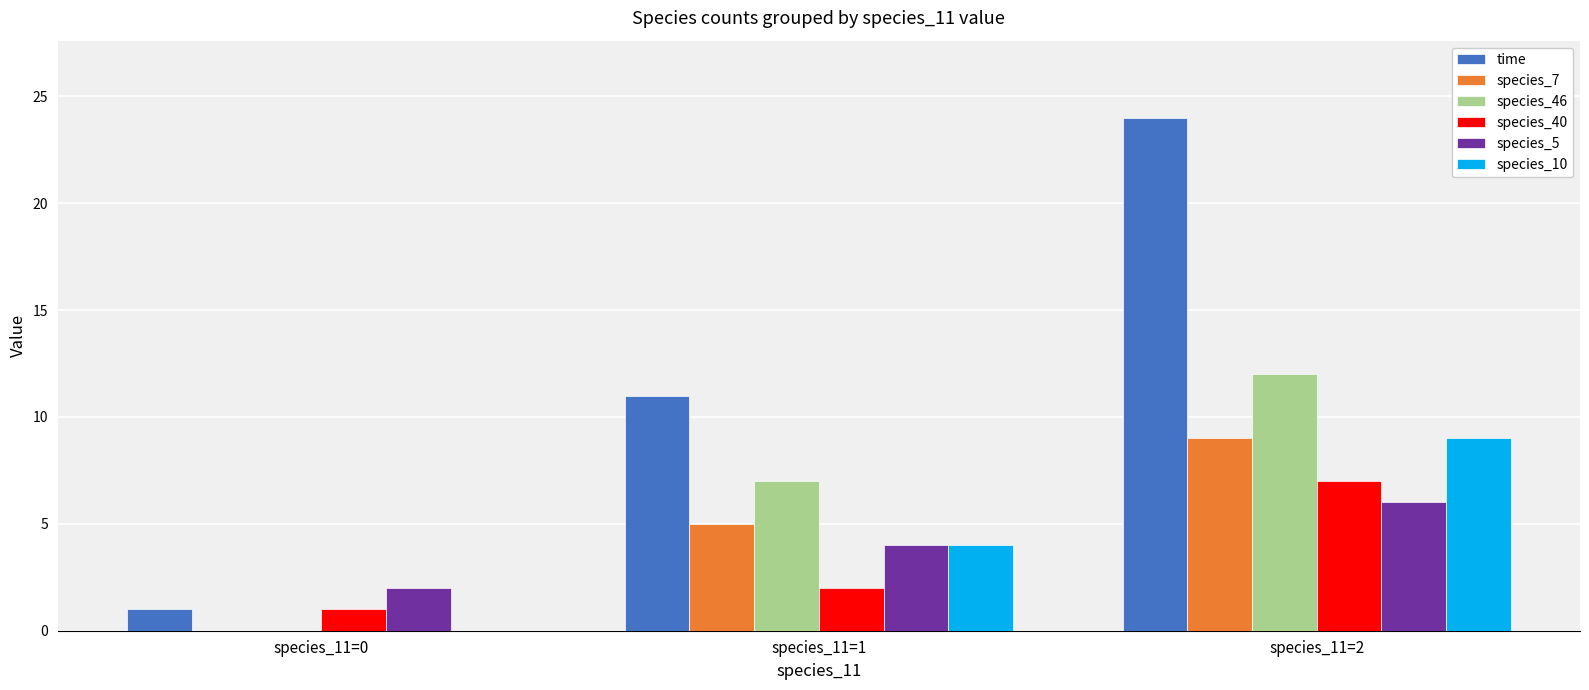

Which series changed the most between species_11=1 and species_11=2?

time